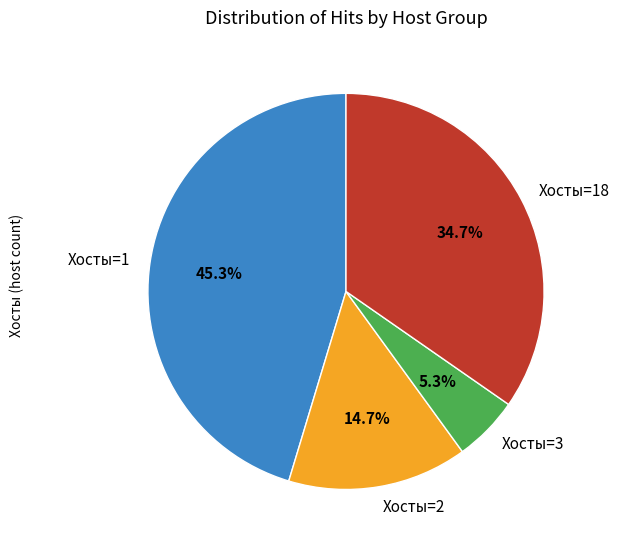

Which has a higher value, Хосты=3 or Хосты=18?

Хосты=18